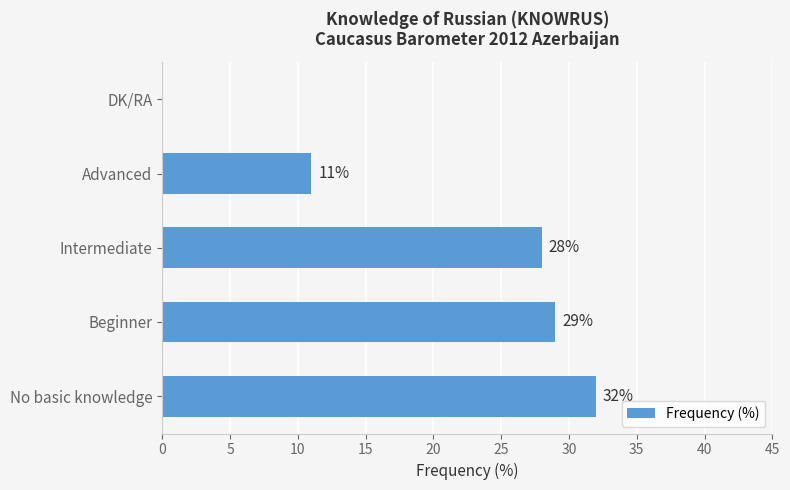

Which has a higher value, Intermediate or No basic knowledge?

No basic knowledge